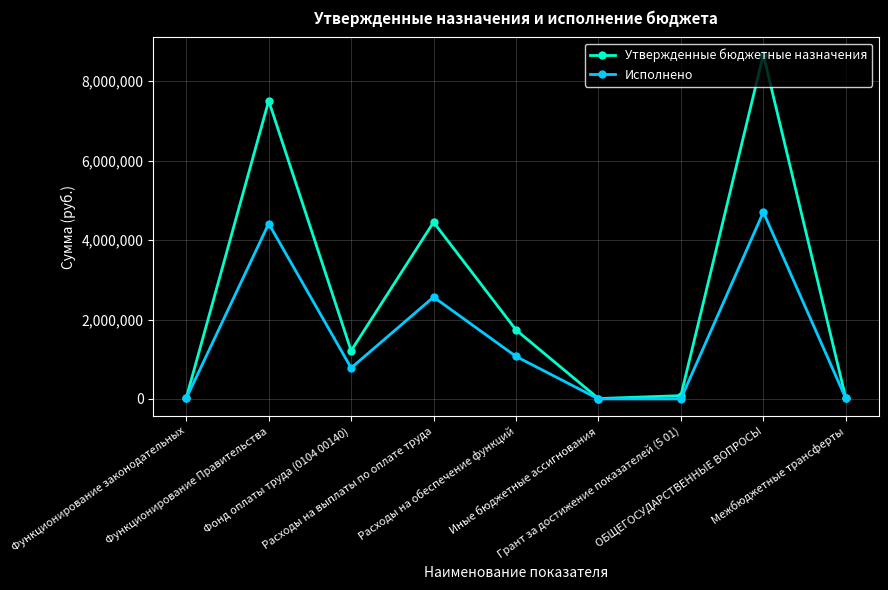

At Расходы на выплаты по оплате труда, list the series in order from largest to smallest.

Утвержденные бюджетные назначения, Исполнено